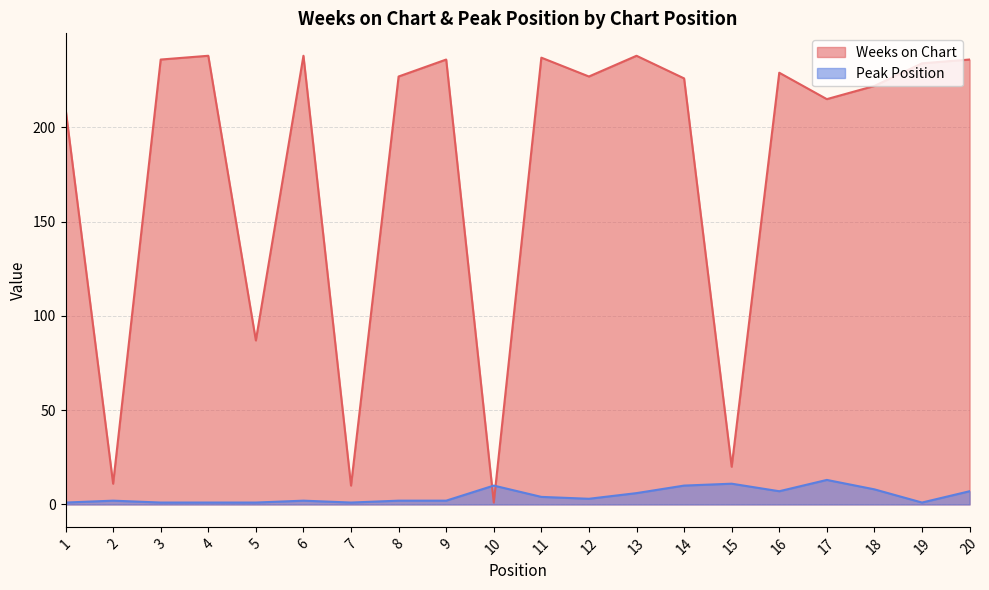

How many values in the Weeks on Chart series exceed 227?

9